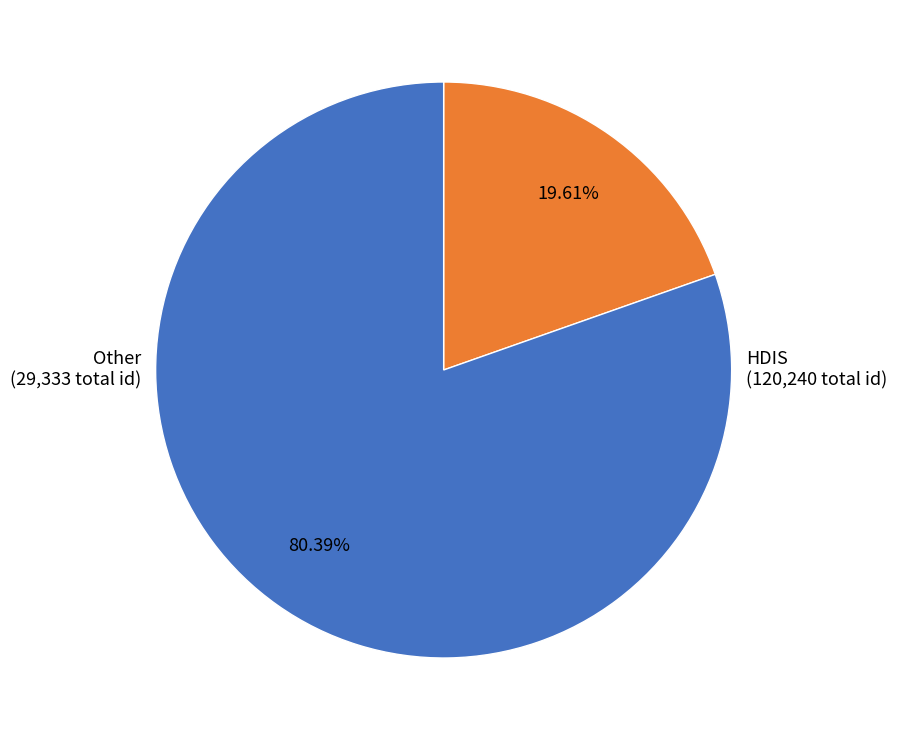

How many segments does this pie chart have?

2